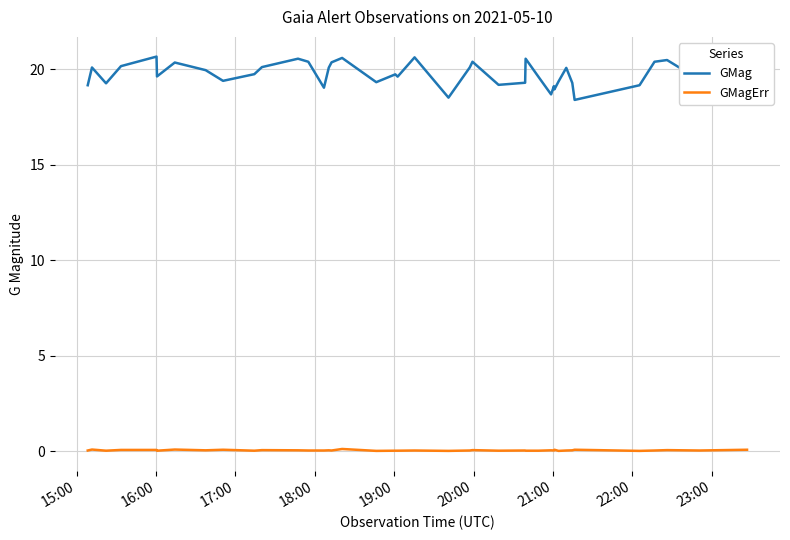

True or false: GMagErr and GMag cross at least once.

False